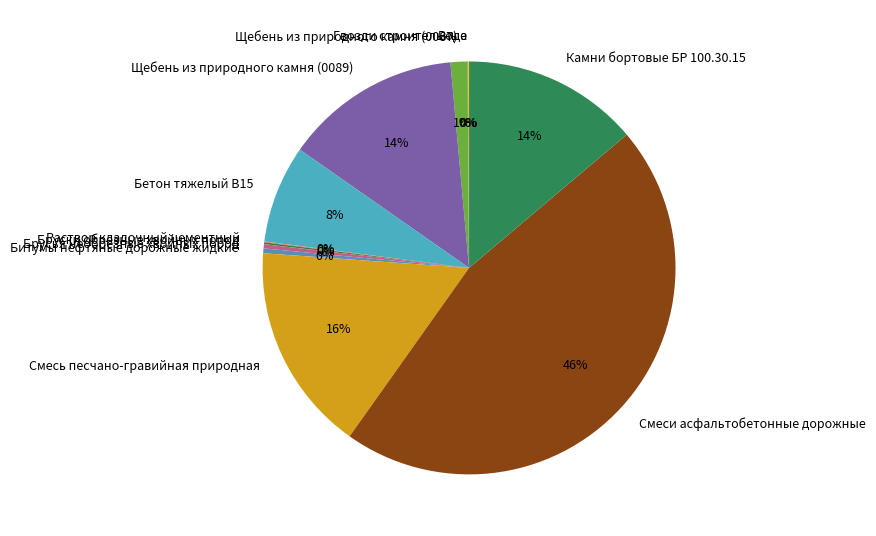

Is it true that Камни бортовые БР 100.30.15 is 14% of the pie?

True